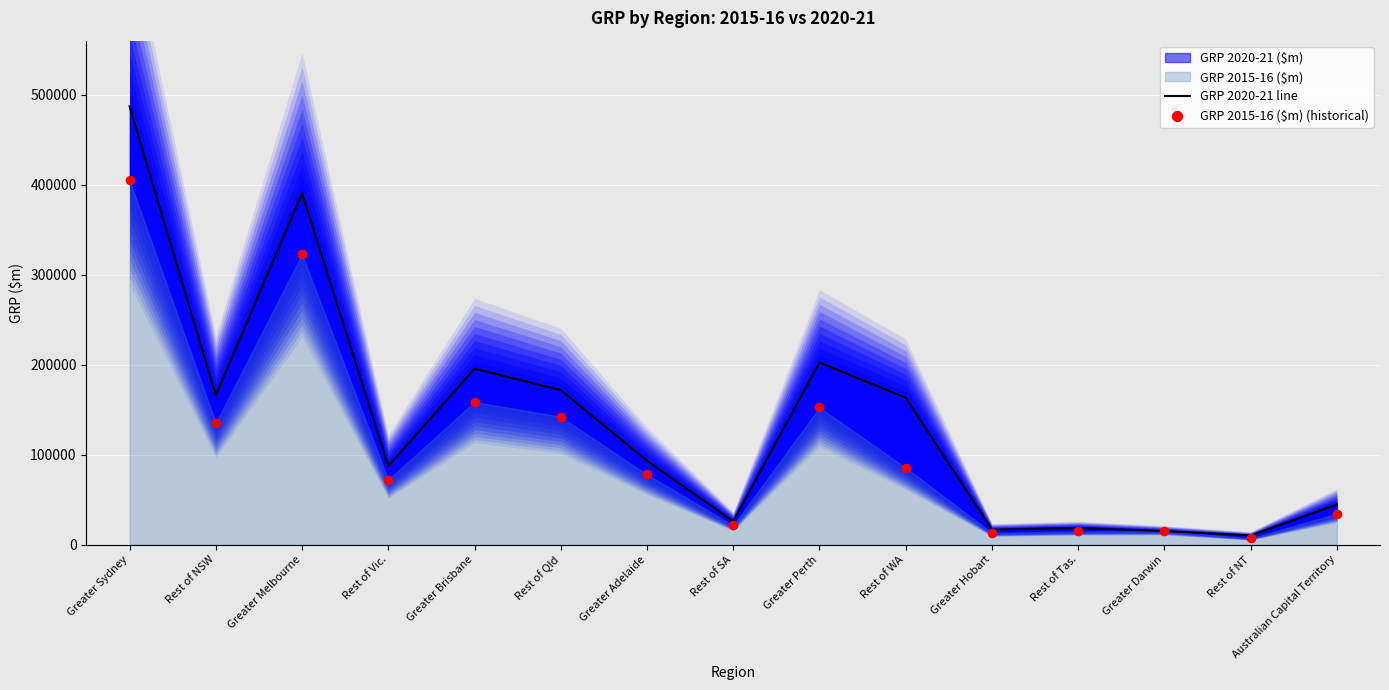

Which series reaches the maximum Y coordinate?

GRP 2020-21 line